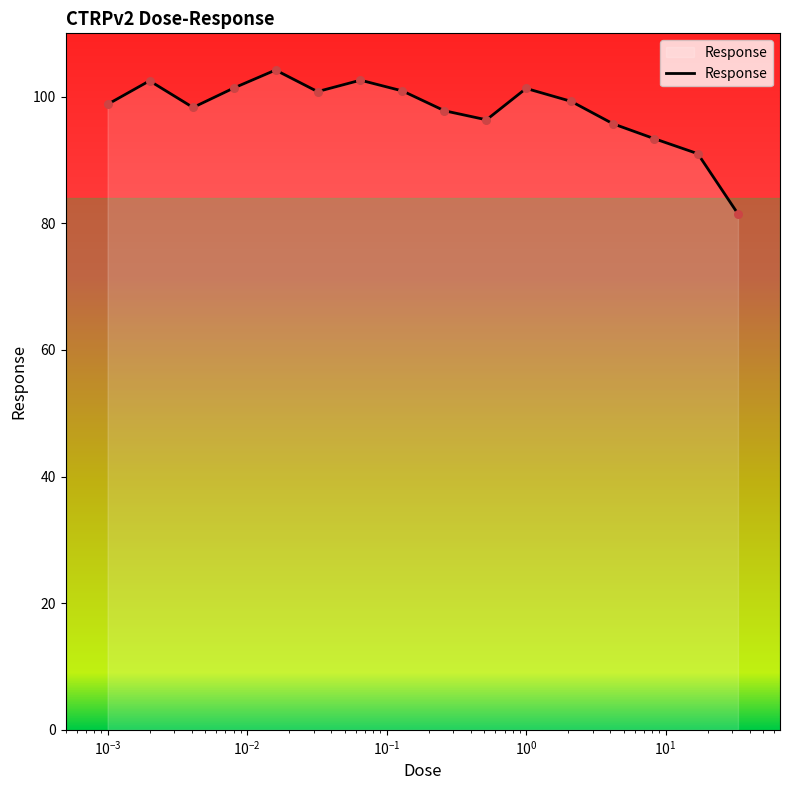

What is the difference between the maximum and minimum values?

22.7